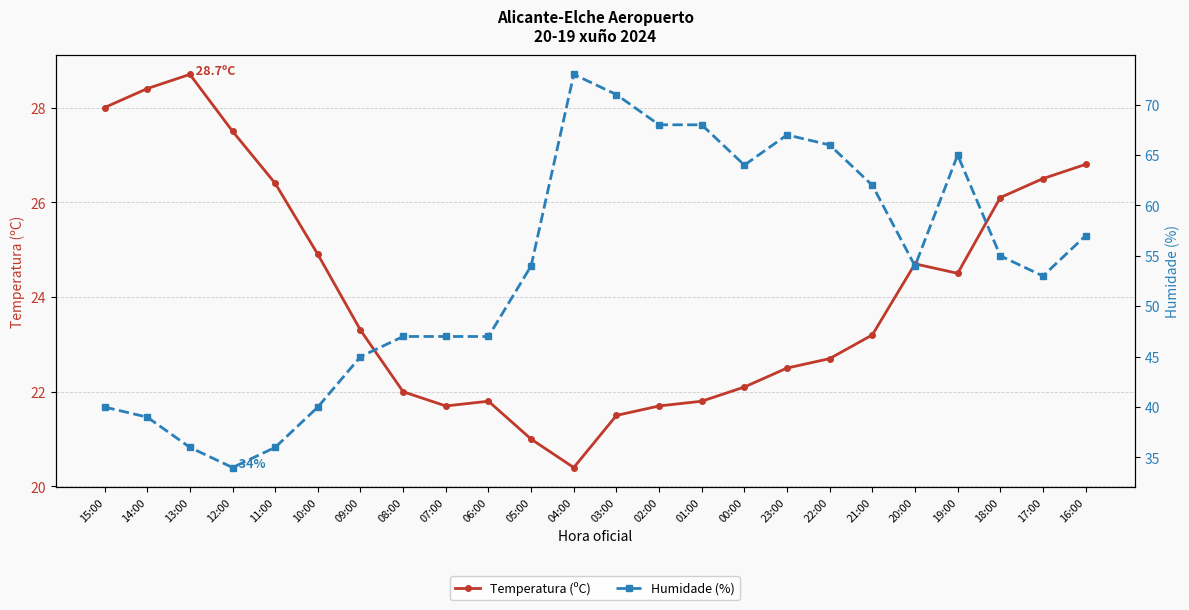

What is the approximate value of Humidade (%) at 21:00?

62.0